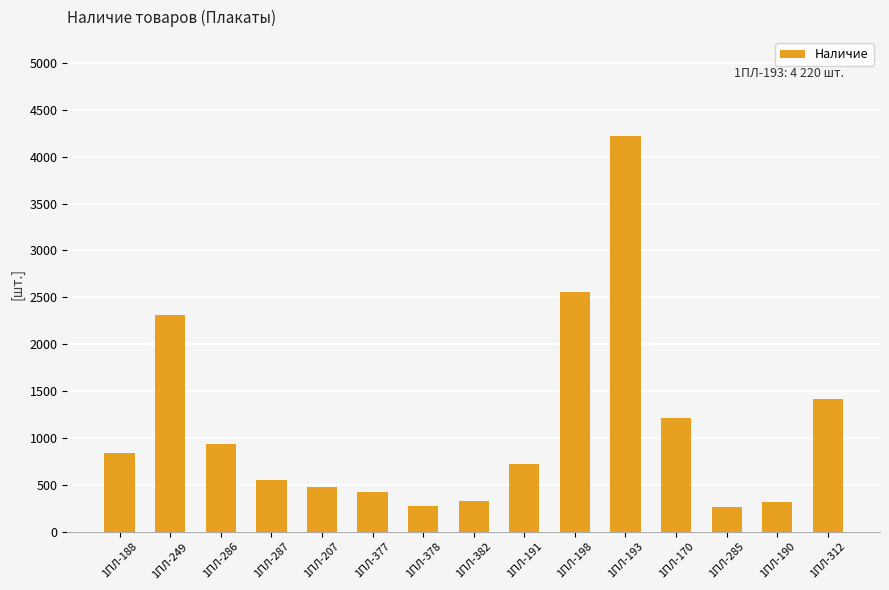

The chart shows a value of 822 at 1ПЛ-287. True or false?

False